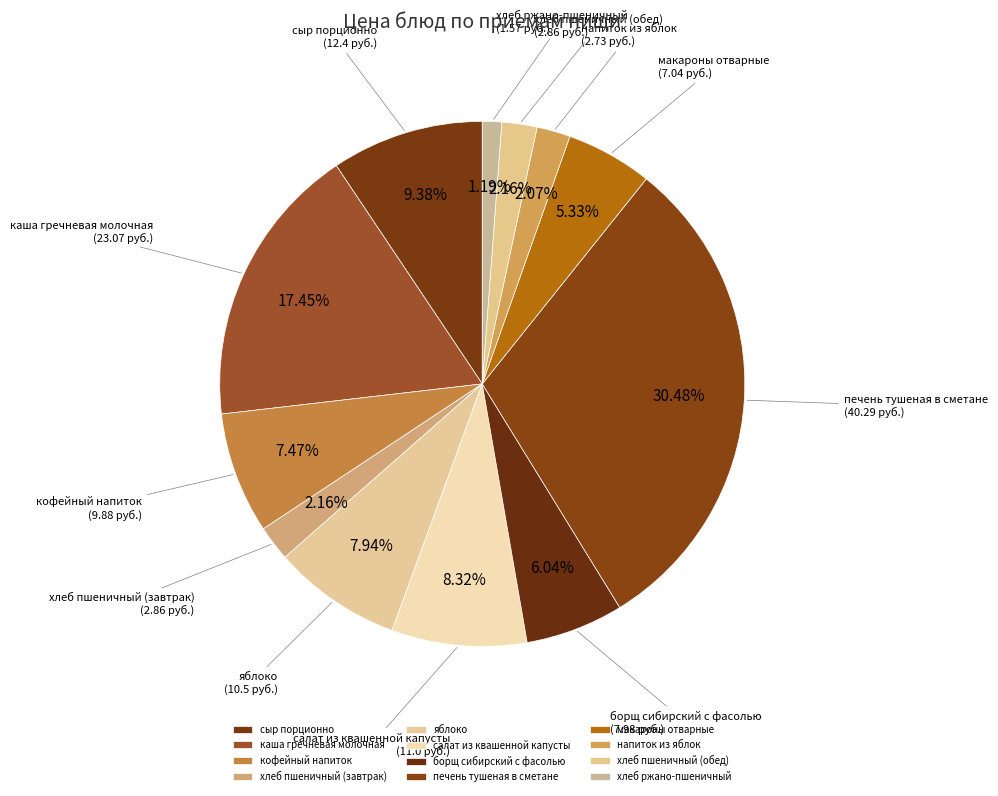

What percentage is NOT represented by салат из квашенной капусты?

91.7%